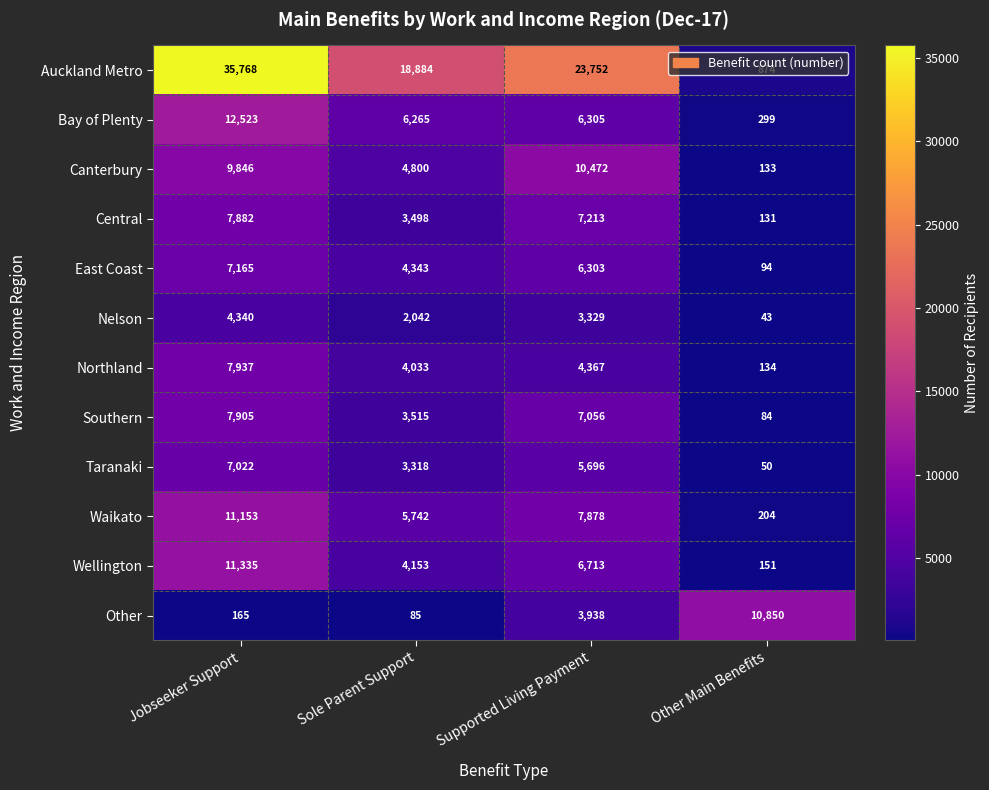

Where does the Southern series first go above 7056?

Jobseeker Support